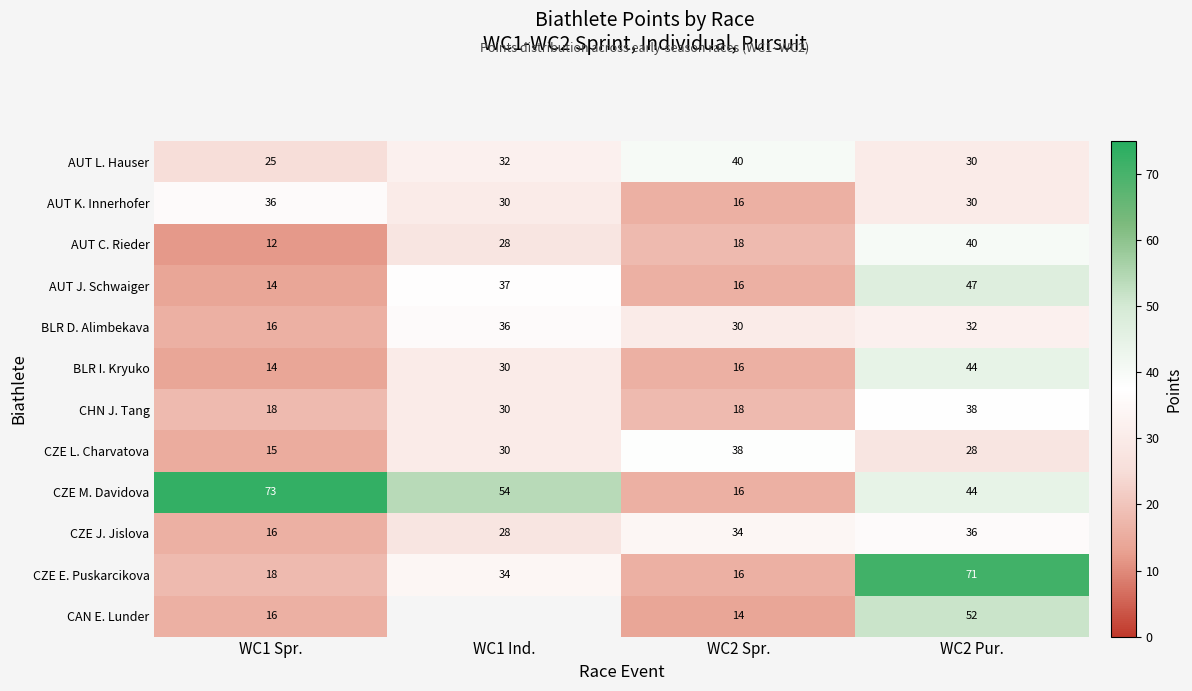

At which label is BLR I. Kryuko closest to 29?

WC1 Ind.